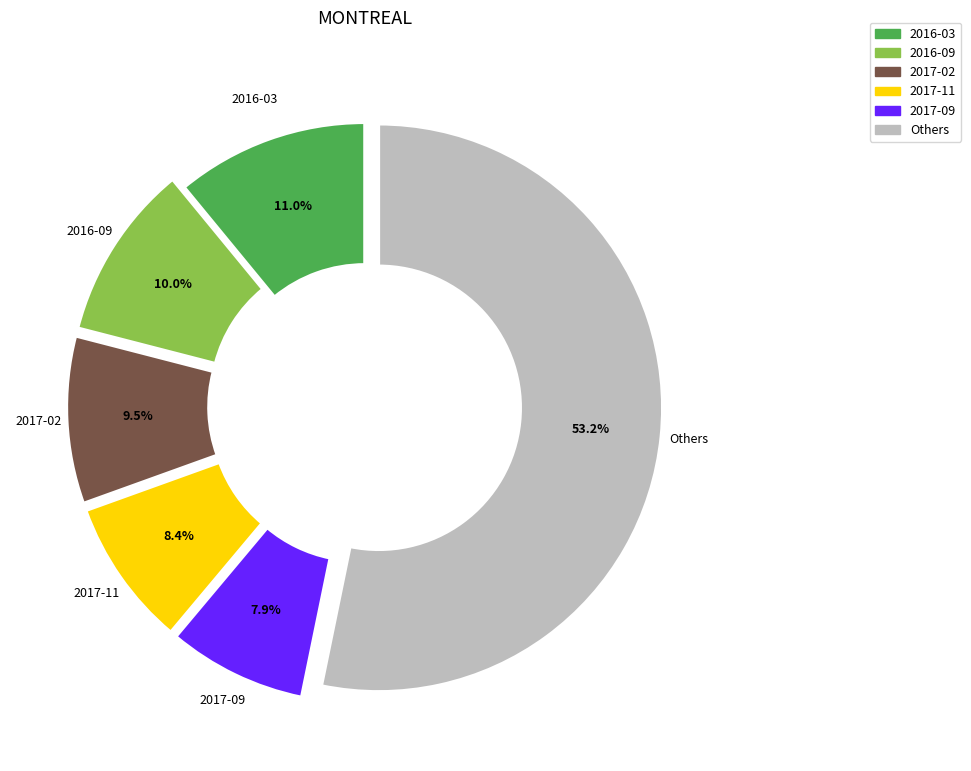

Which slice represents more than half of the pie?

Others